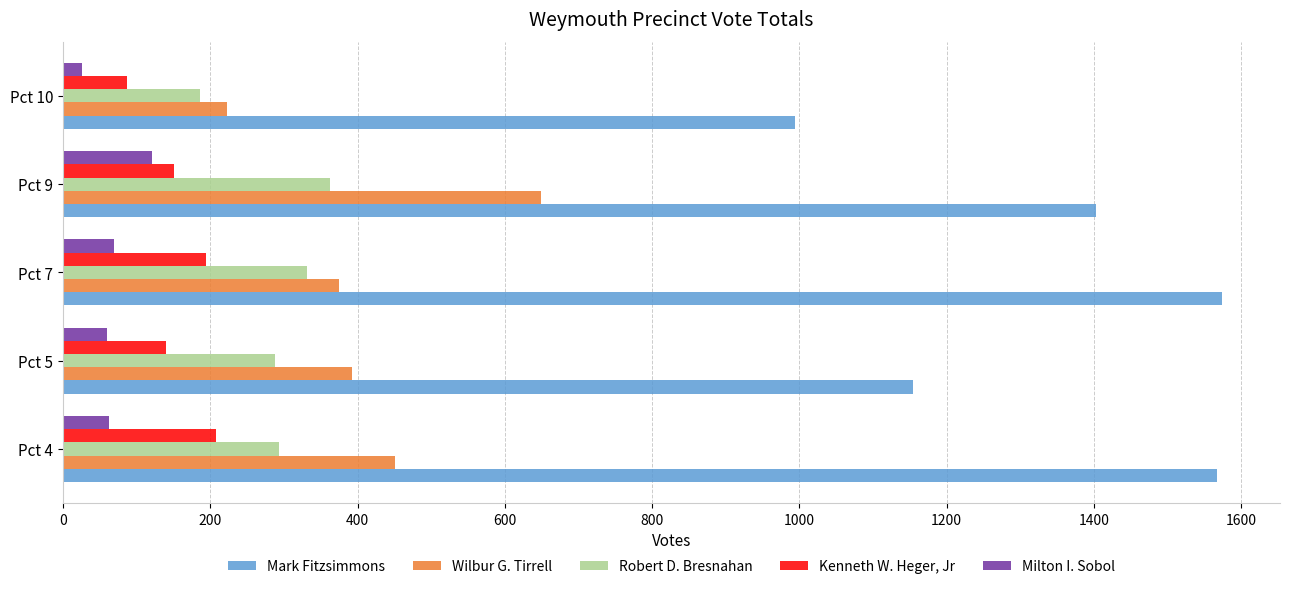

The value of Robert D. Bresnahan at Pct 7 is 331. True or false?

True